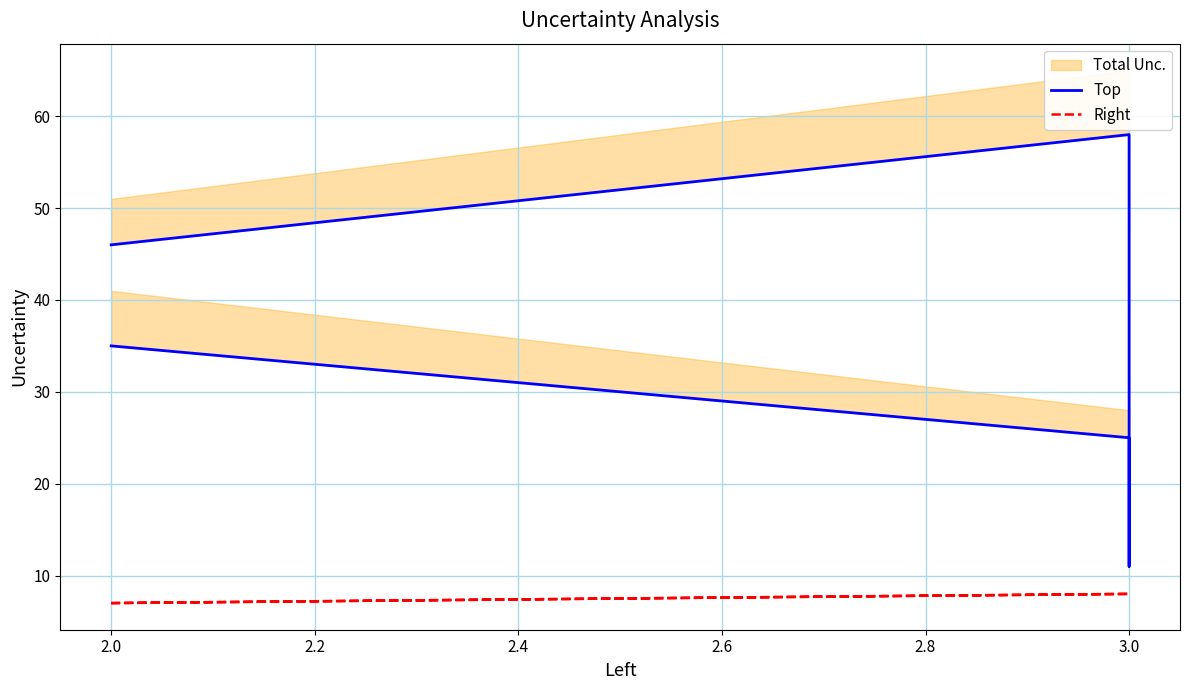

What is the difference between the maximum and second lowest values in the Top series?

33